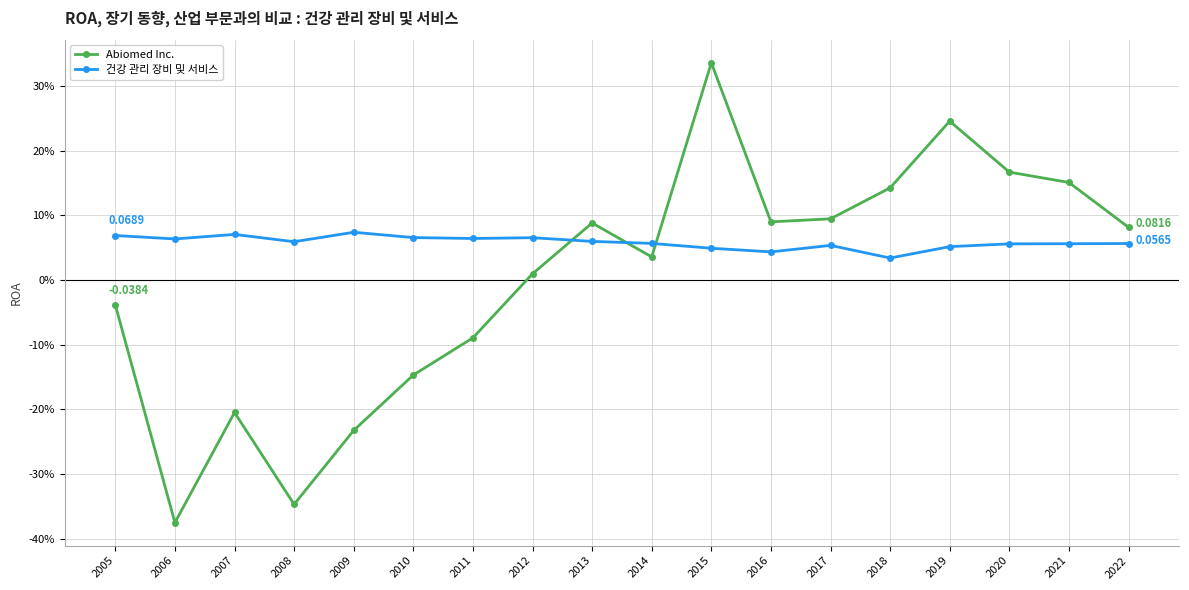

Reading left to right, list all the values displayed in this chart.

Abiomed Inc.: 2005=-0.0	2006=-0.4	2007=-0.2	2008=-0.3	2009=-0.2	2010=-0.1	2011=-0.1	2012=0.0	2013=0.1	2014=0.0	2015=0.3	2016=0.1	2017=0.1	2018=0.1	2019=0.2	2020=0.2	2021=0.2	2022=0.1
건강 관리 장비 및 서비스: 2005=0.1	2006=0.1	2007=0.1	2008=0.1	2009=0.1	2010=0.1	2011=0.1	2012=0.1	2013=0.1	2014=0.1	2015=0.0	2016=0.0	2017=0.1	2018=0.0	2019=0.1	2020=0.1	2021=0.1	2022=0.1